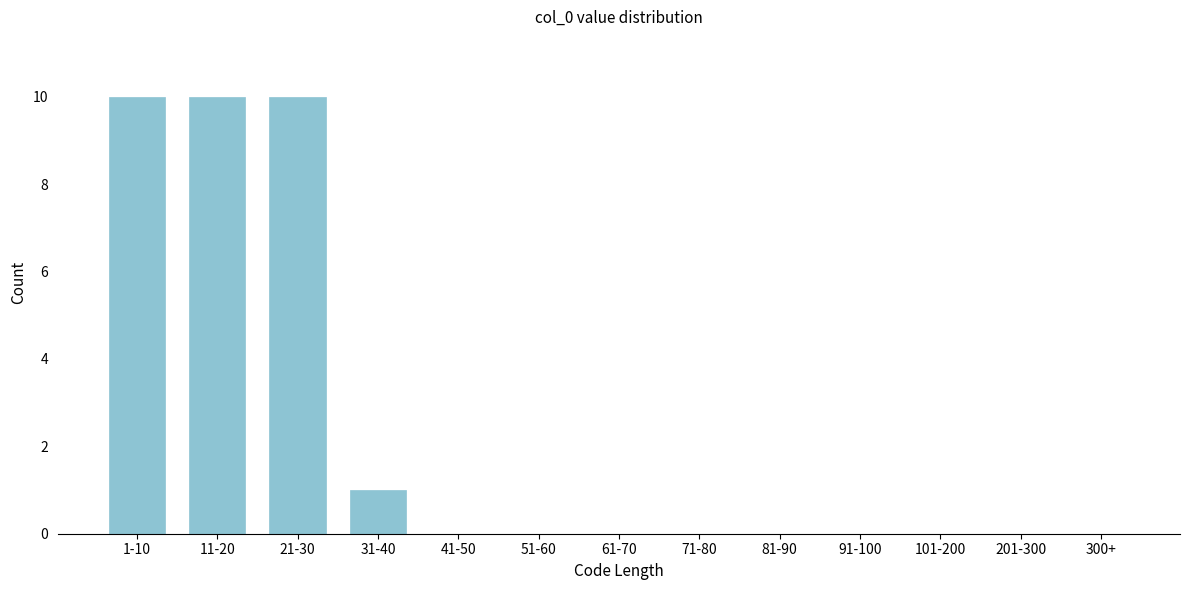

Reading right to left, list all the values displayed in this chart.

300+=0	201-300=0	101-200=0	91-100=0	81-90=0	71-80=0	61-70=0	51-60=0	41-50=0	31-40=1	21-30=10	11-20=10	1-10=10